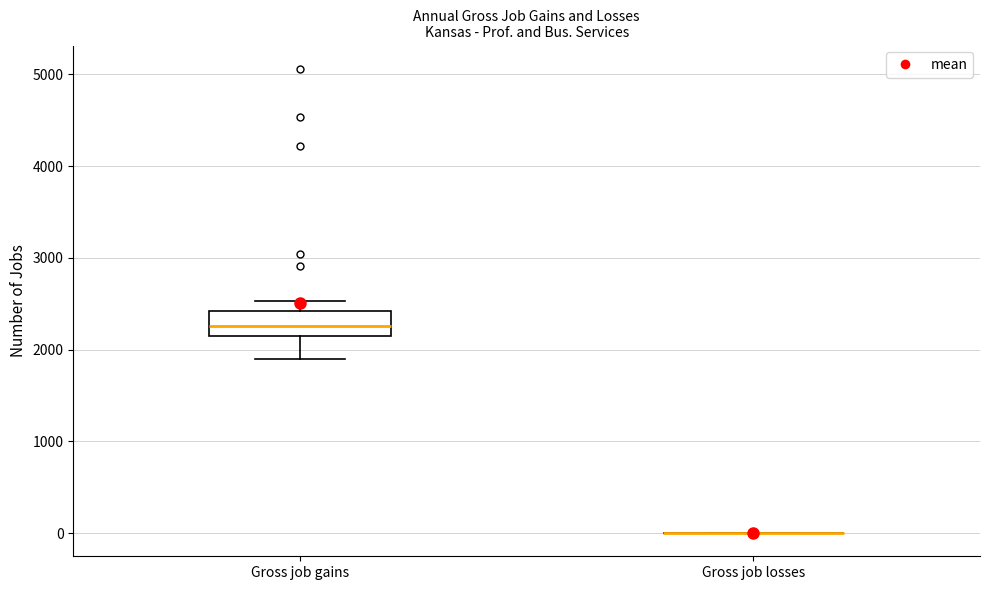

Reading left to right, read every box against the y-axis: the position of its median line, the range the box covers, and the ends of its whiskers. The values are not printed on the chart, so give them approximately, as read against the axis.

Gross job gains: median 2300, box 2100 to 2400, whiskers 1900 to 2500
Gross job losses: box collapsed to a line at 0, whiskers 0 to 0